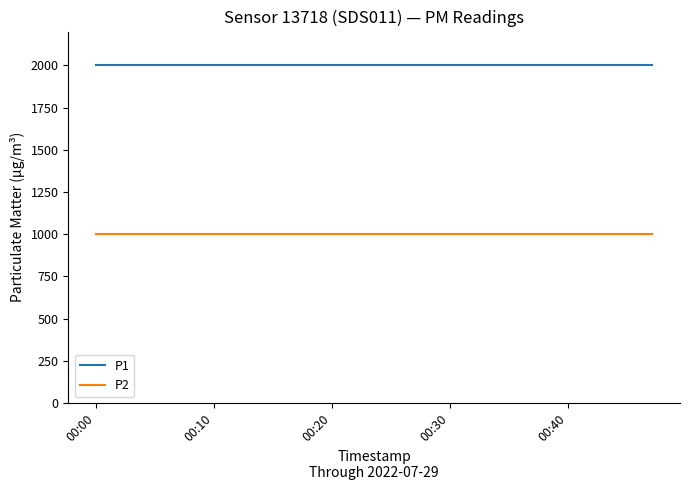

At how many categories does at least one series exceed 1534?

20